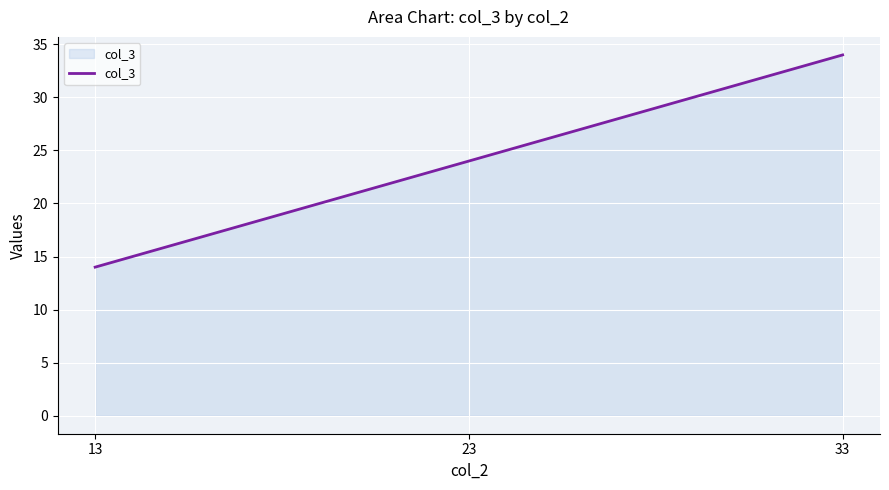

What is the ratio of the value at 23 to the value at 33?

0.7